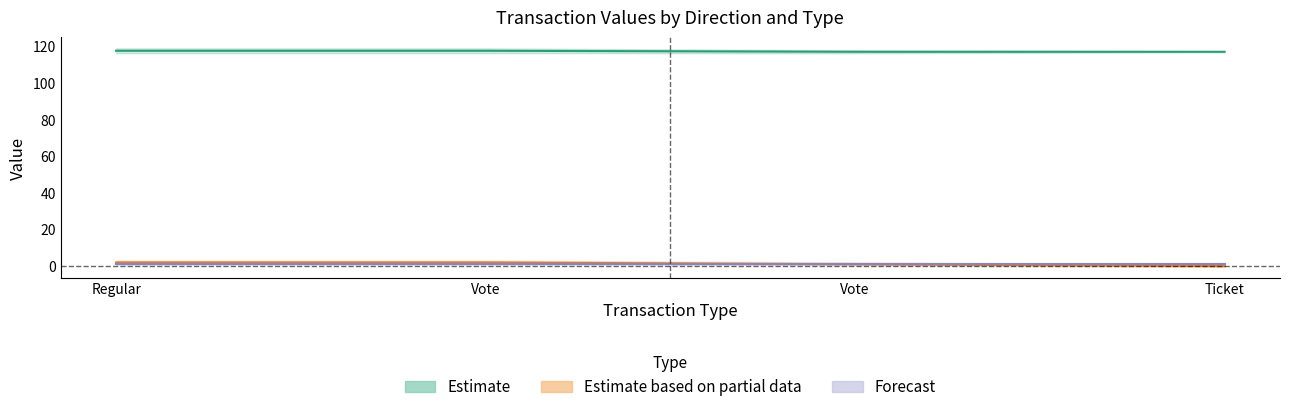

Is the value of io_index at Regular greater than the value of value at Ticket?

No